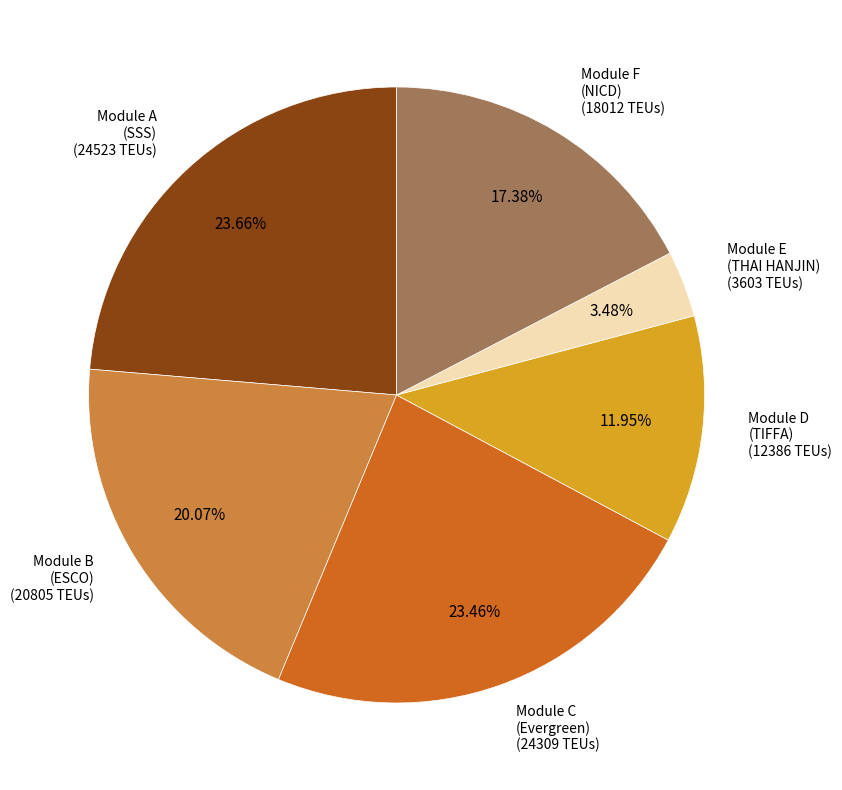

Does Module C (Evergreen) account for over 50% of the chart?

No